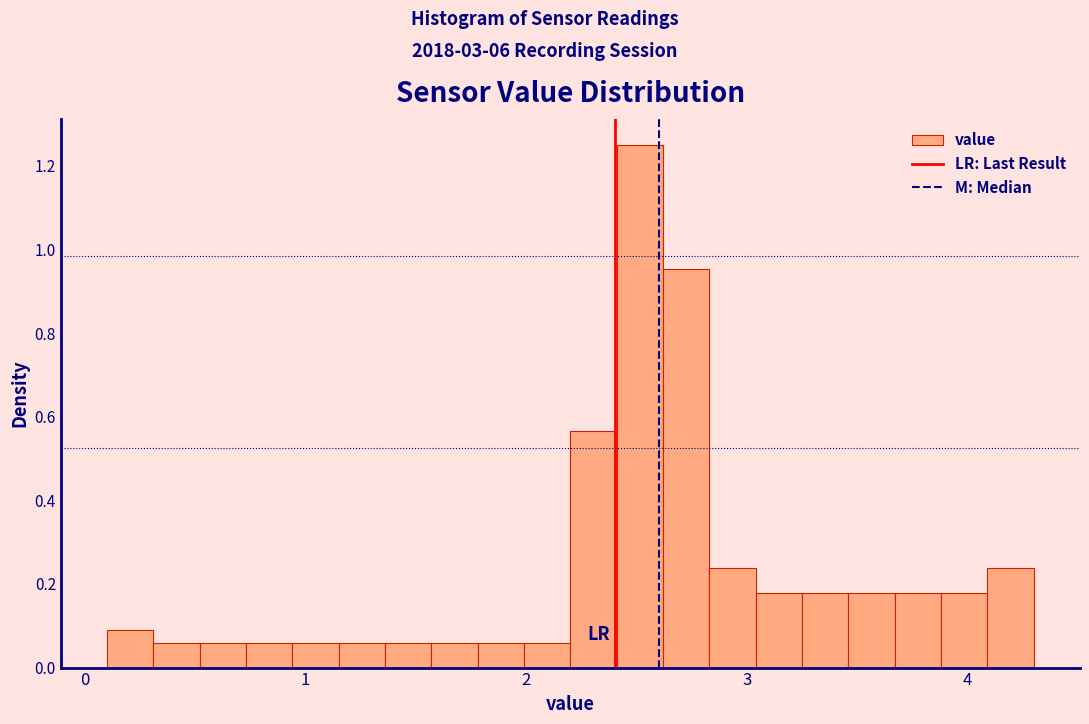

Read against the x-axis, roughly where is the centre of the tallest bar?

2.5